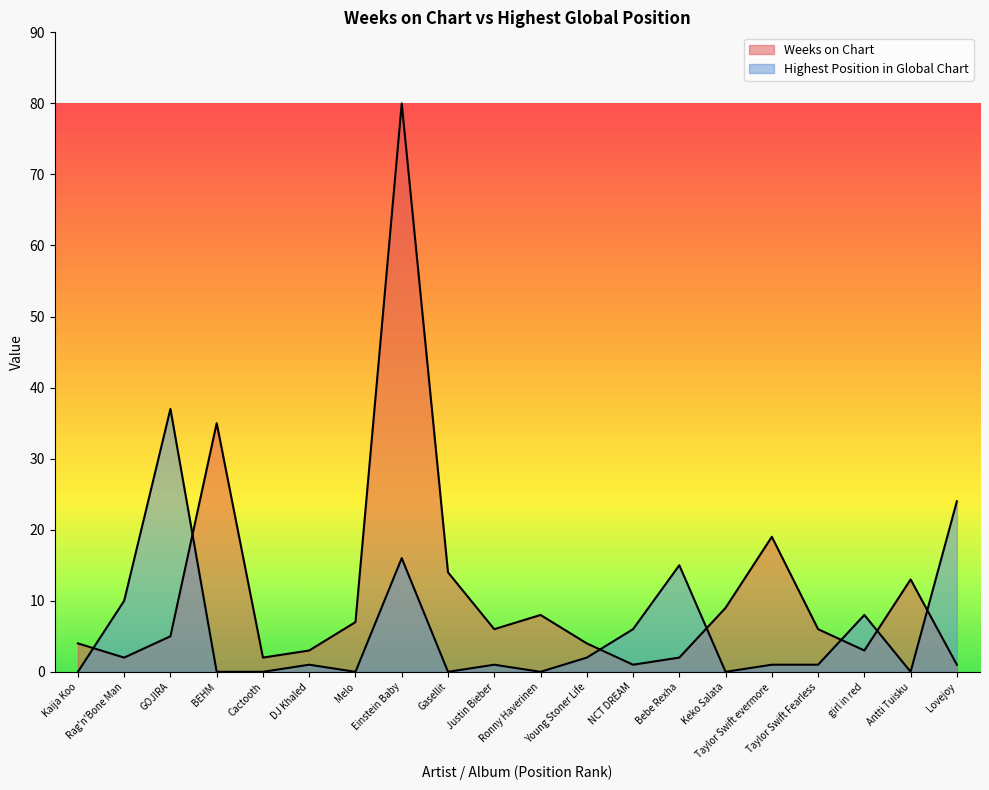

What is the average value of the Weeks on Chart series?

11